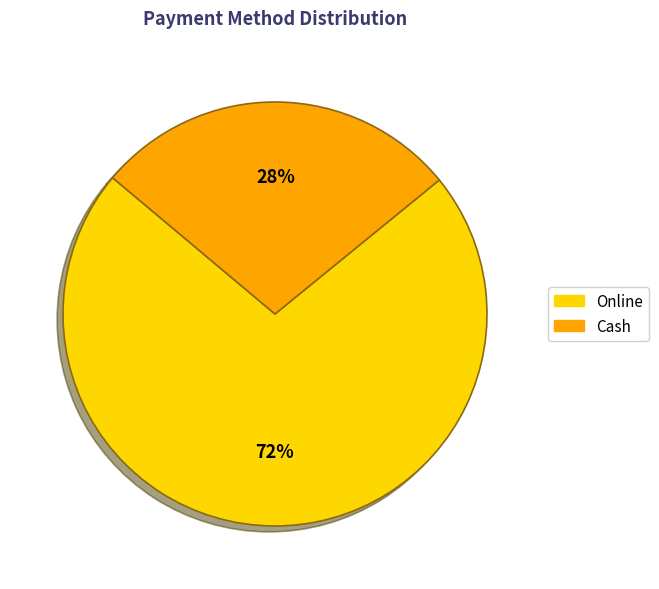

Does any single category account for the majority?

Yes